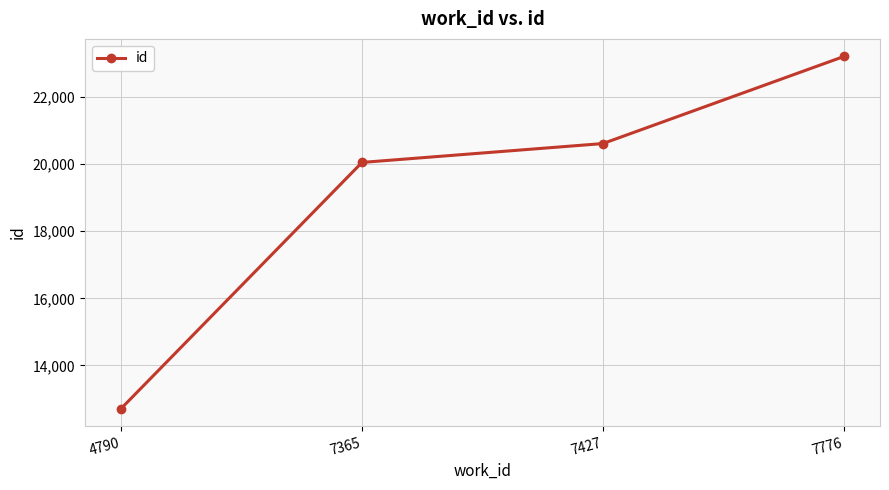

Reading right to left, transcribe all the data shown in this chart.

23214	20617	20054	12710